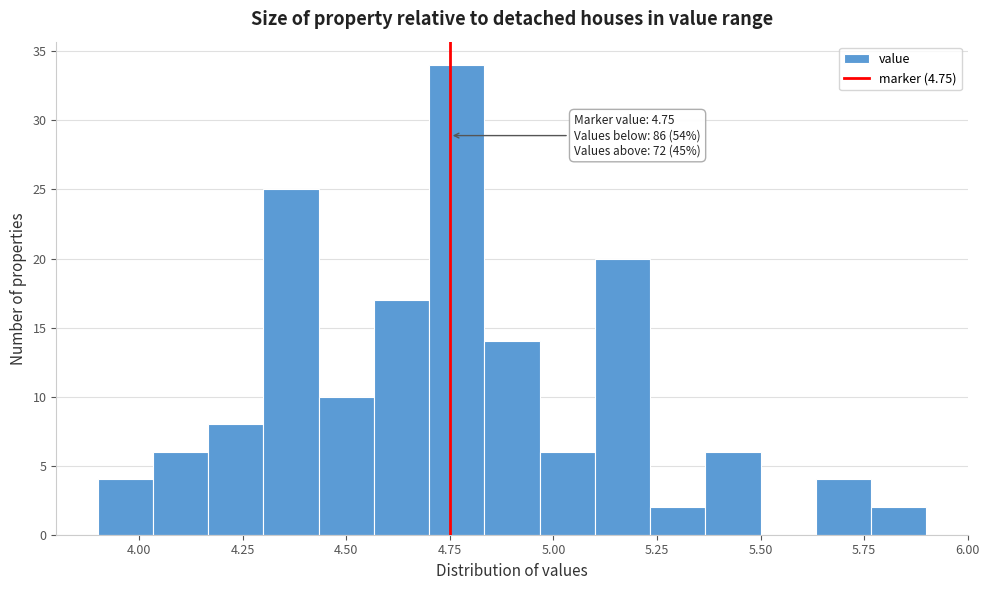

Around what value on the x-axis is the tallest bar? Give the approximate position of its centre, as read against the axis.

4.75